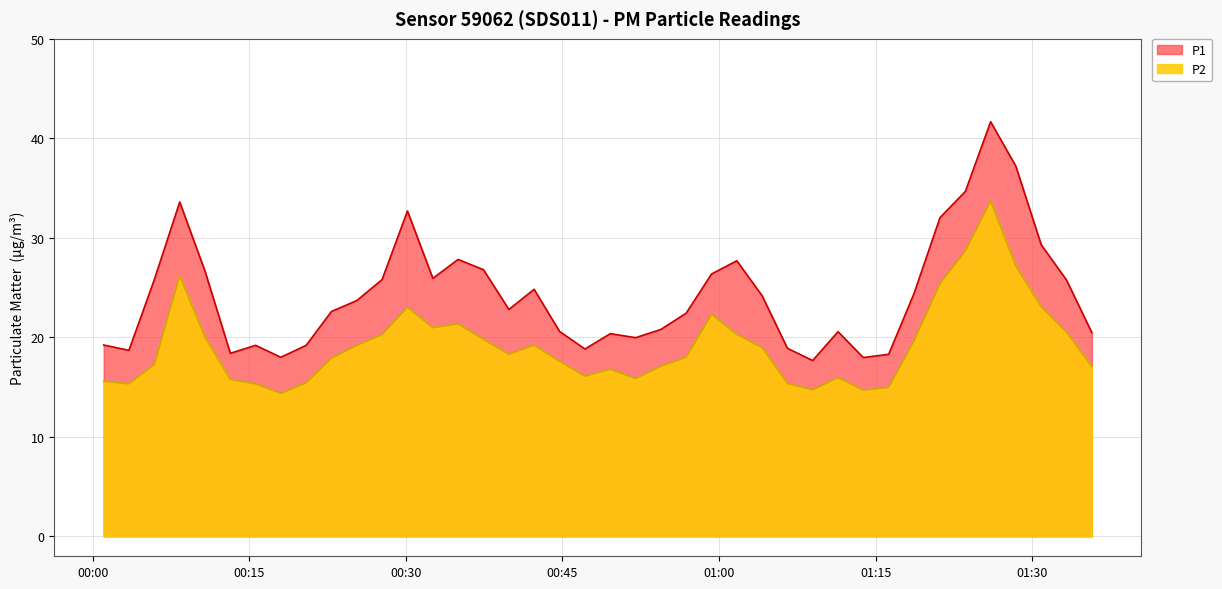

True or false: P2 and P1 cross at least once.

False